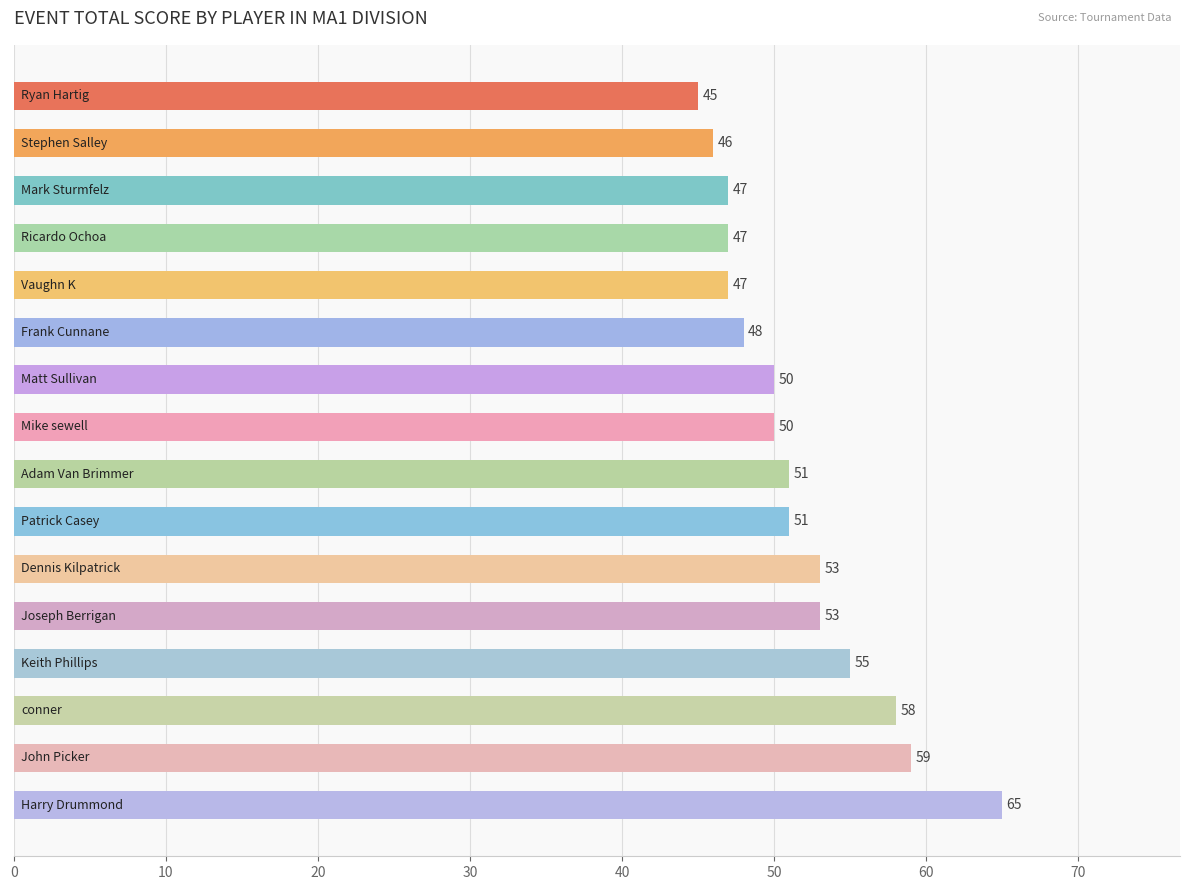

Does the chart contain any negative values?

No